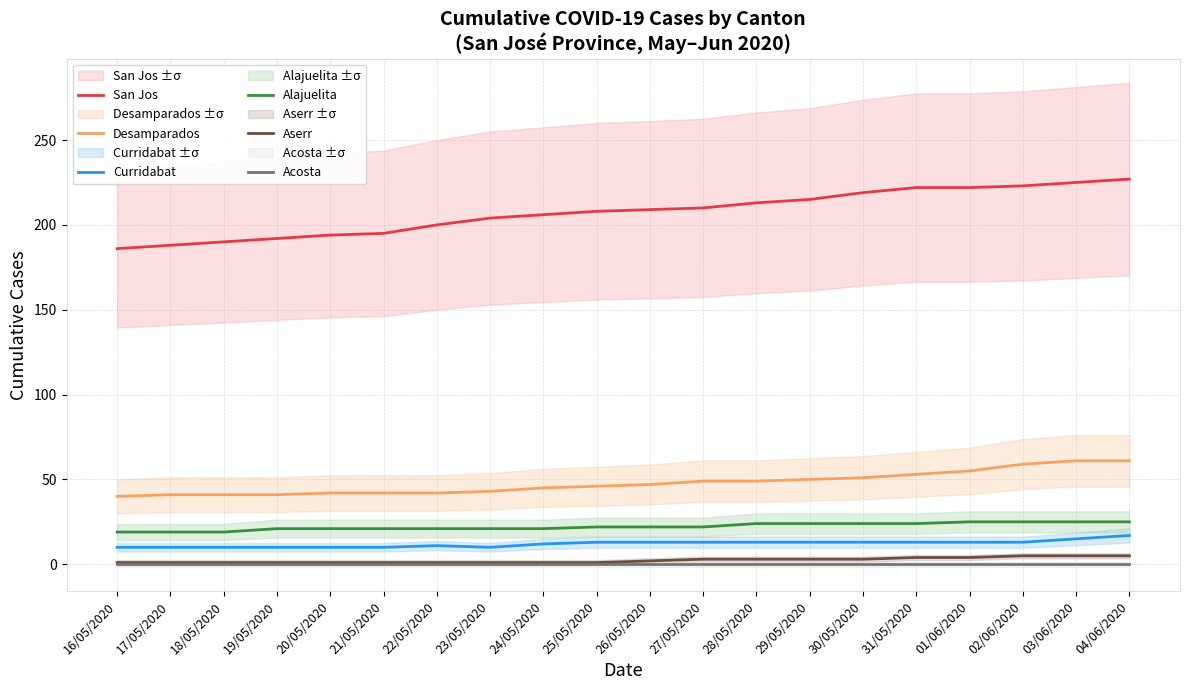

Rank the categories by Desamparados value from highest to lowest.

03/06/2020, 04/06/2020, 02/06/2020, 01/06/2020, 31/05/2020, 30/05/2020, 29/05/2020, 27/05/2020, 28/05/2020, 26/05/2020, 25/05/2020, 24/05/2020, 23/05/2020, 20/05/2020, 21/05/2020, 22/05/2020, 17/05/2020, 18/05/2020, 19/05/2020, 16/05/2020